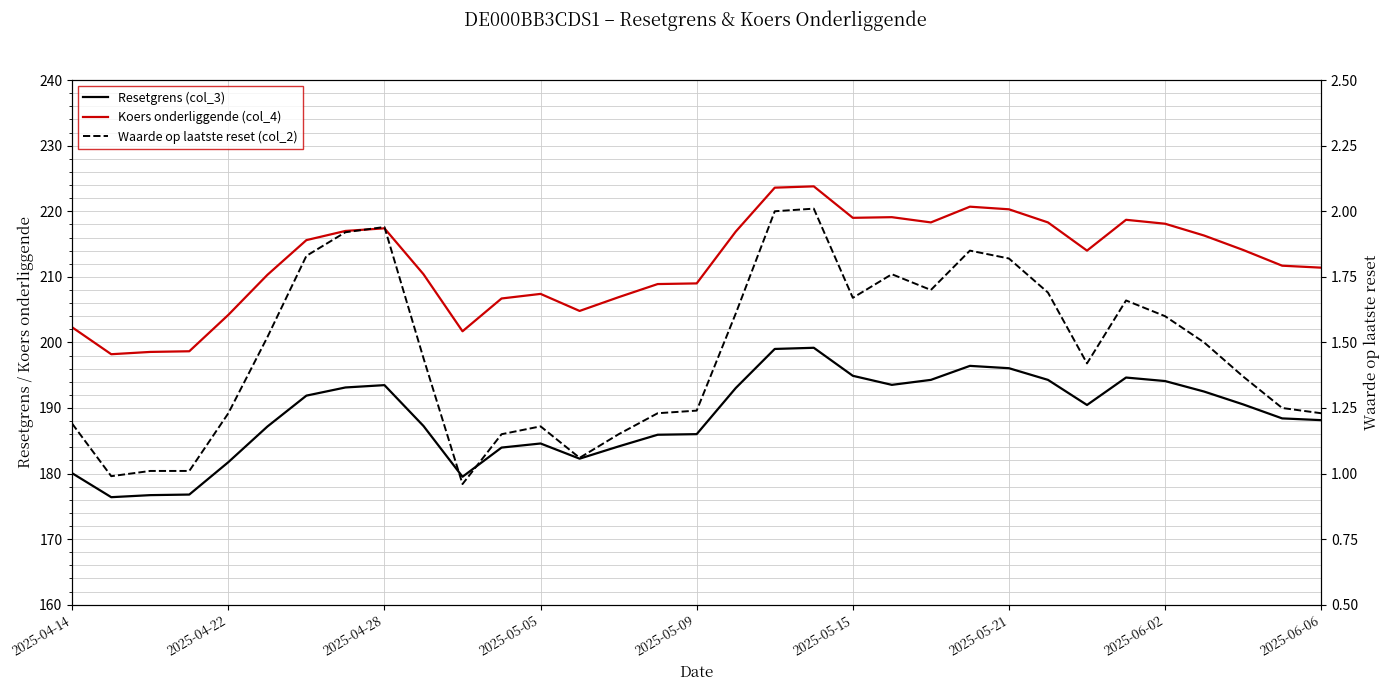

Reading left to right, list all the values displayed in this chart.

Resetgrens (col_3): 180.0	176.4	176.7	176.8	181.7	187.2	191.9	193.1	193.5	187.3	179.5	184.0	184.6	182.3	184.1	185.9	186.0	193.0	199.0	199.2	194.9	193.5	194.3	196.4	196.1	194.3	190.5	194.6	194.1	192.5	190.5	188.4	188.1
Koers onderliggende (col_4): 202.3	198.2	198.6	198.7	204.2	210.3	215.6	217.0	217.4	210.4	201.7	206.7	207.4	204.8	206.9	208.9	209.0	216.9	223.6	223.8	219.0	219.1	218.3	220.7	220.3	218.3	214.0	218.7	218.1	216.3	214.1	211.7	211.4
Waarde op laatste reset (col_2): 1.2	1.0	1.0	1.0	1.2	1.5	1.8	1.9	1.9	1.4	1.0	1.1	1.2	1.1	1.1	1.2	1.2	1.6	2.0	2.0	1.7	1.8	1.7	1.9	1.8	1.7	1.4	1.7	1.6	1.5	1.4	1.2	1.2